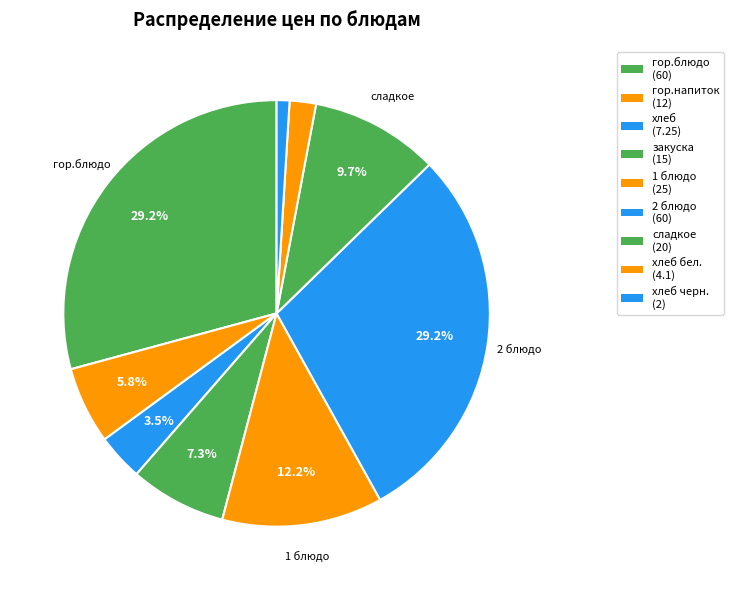

What is the largest slice in the pie chart?

гор.блюдо